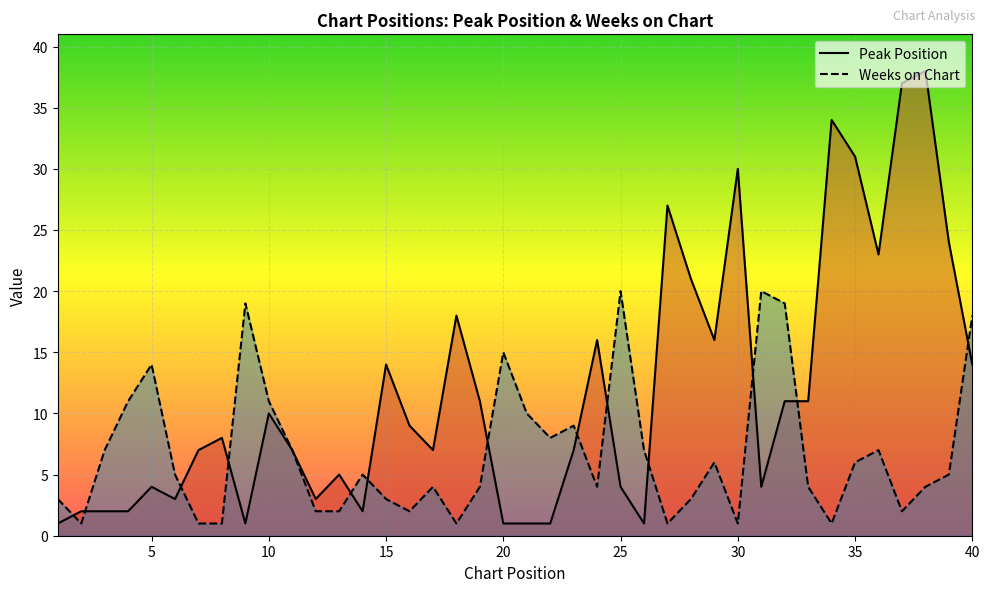

Reading left to right, list all the values displayed in this chart.

Peak Position: 1	2	2	2	4	3	7	8	1	10	7	3	5	2	14	9	7	18	11	1	1	1	7	16	4	1	27	21	16	30	4	11	11	34	31	23	37	38	24	14
Weeks on Chart: 3	1	7	11	14	5	1	1	19	11	7	2	2	5	3	2	4	1	4	15	10	8	9	4	20	7	1	3	6	1	20	19	4	1	6	7	2	4	5	18